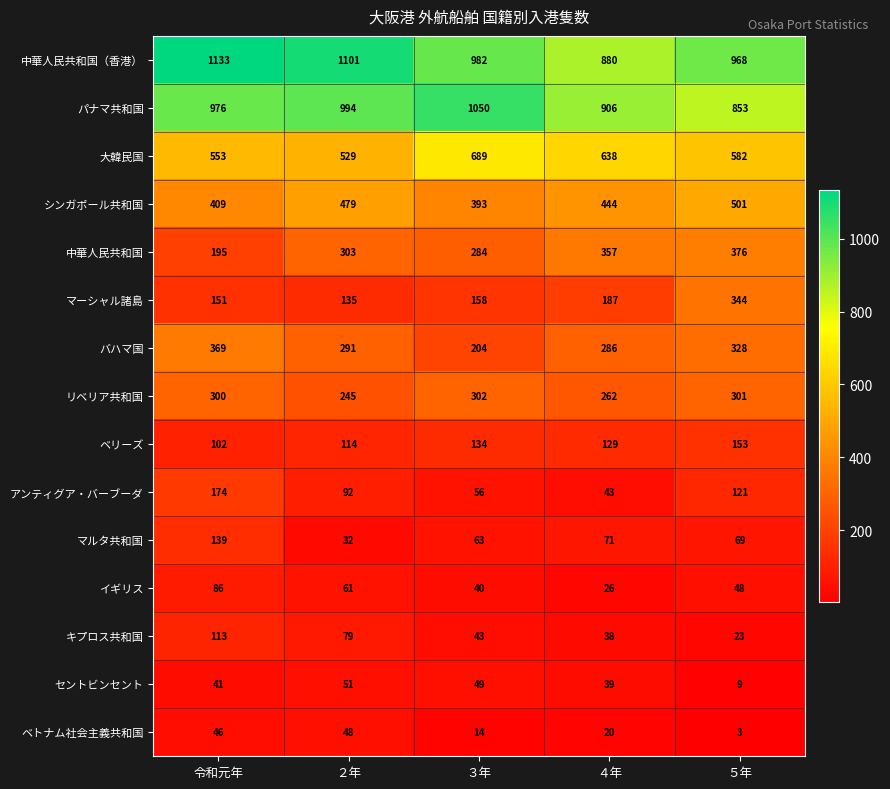

At ５年, list the series in order from largest to smallest.

中華人民共和国（香港）, パナマ共和国, 大韓民国, シンガポール共和国, 中華人民共和国, マーシャル諸島, バハマ国, リベリア共和国, ベリーズ, アンティグア・バーブーダ, マルタ共和国, イギリス, キプロス共和国, セントビンセント, ベトナム社会主義共和国